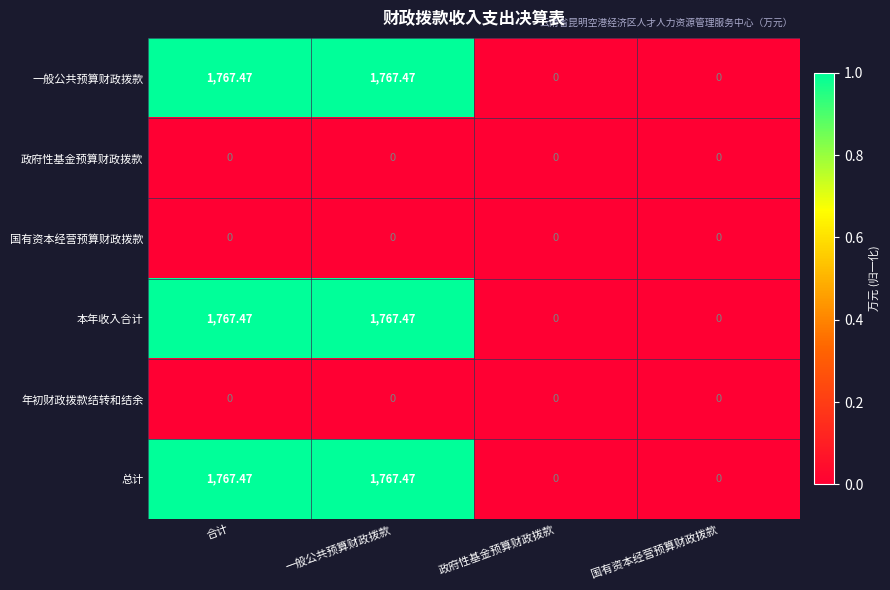

Where does the 总计 series first go above 1767?

合计